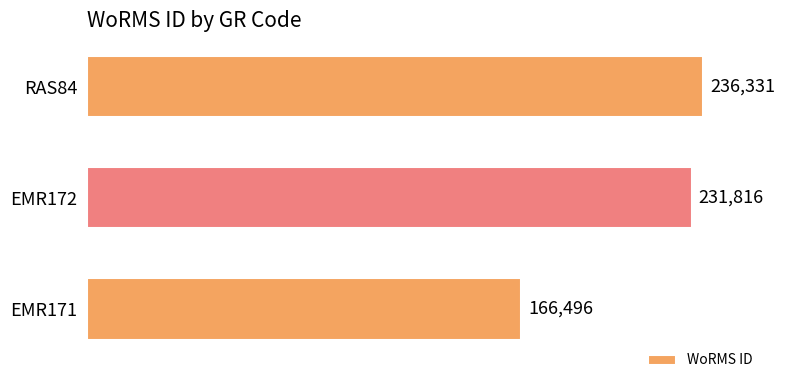

Reading top to bottom, list all the values displayed in this chart.

RAS84=236331	EMR172=231816	EMR171=166496